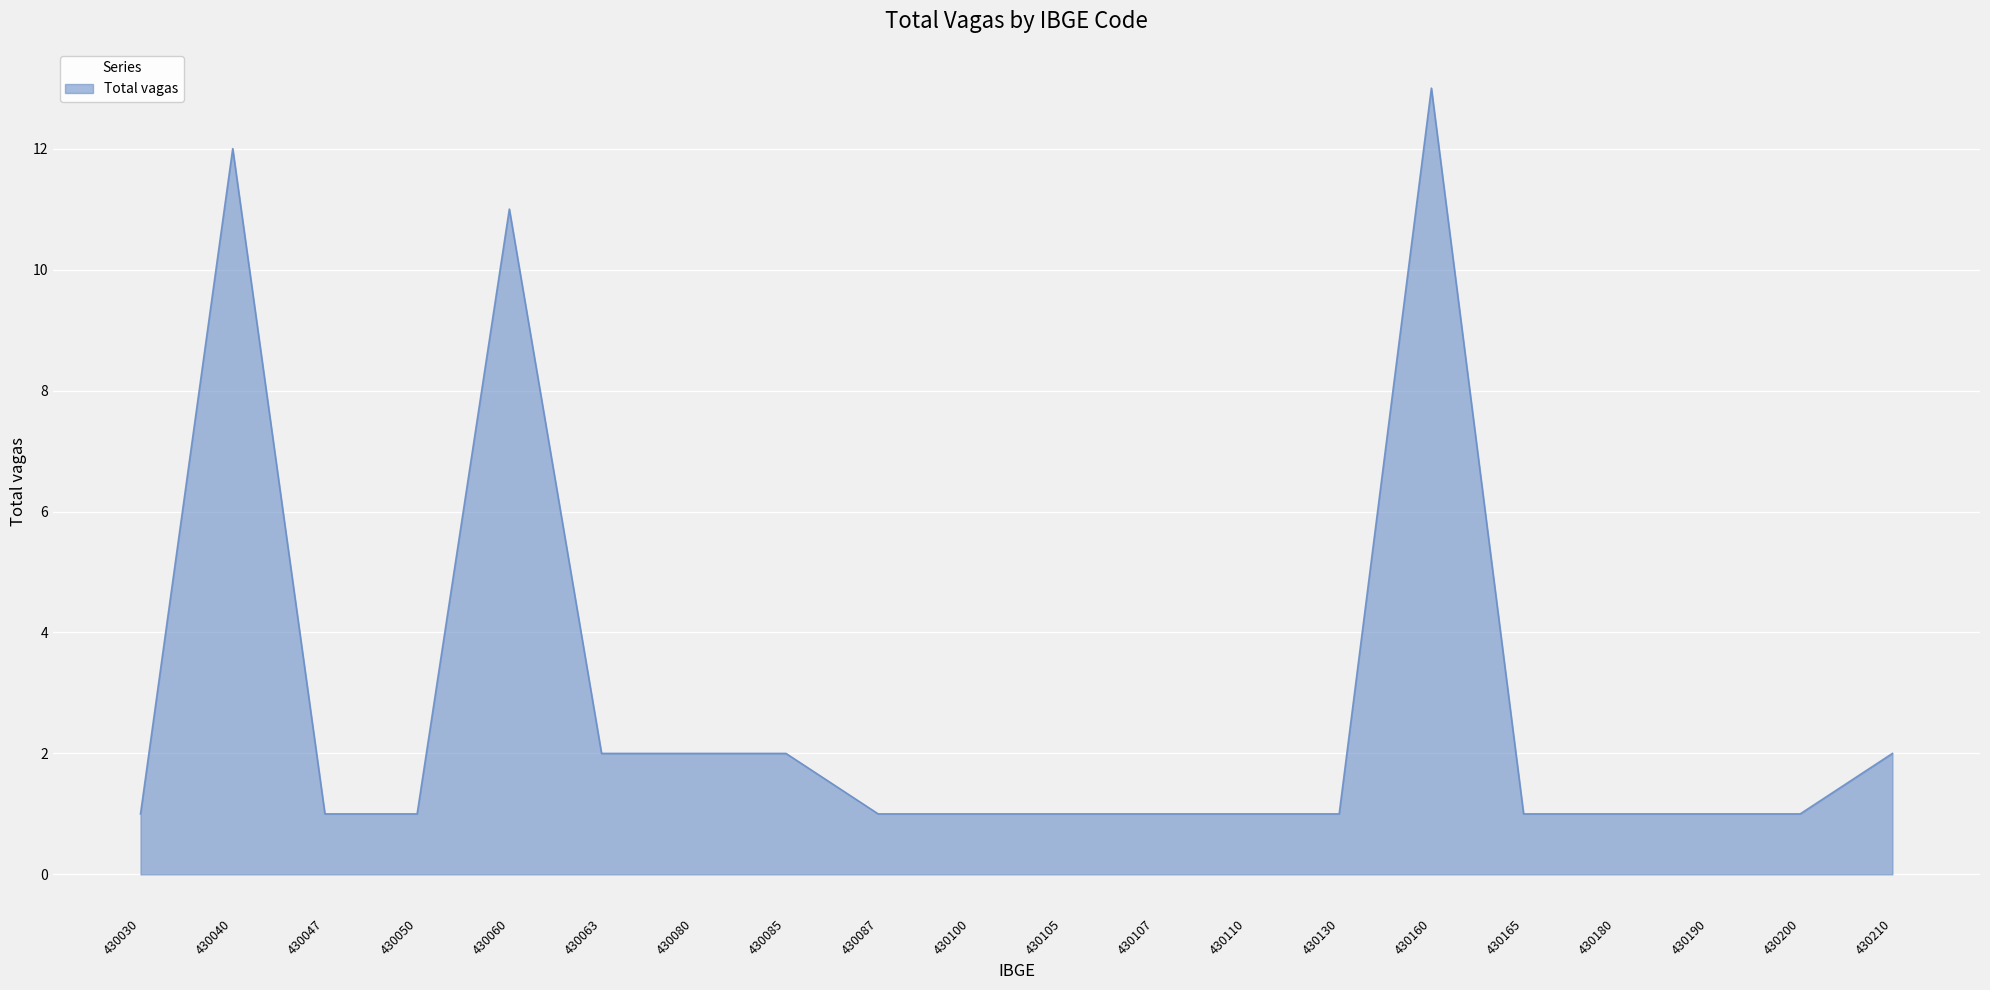

Count the number of categories in the chart.

20